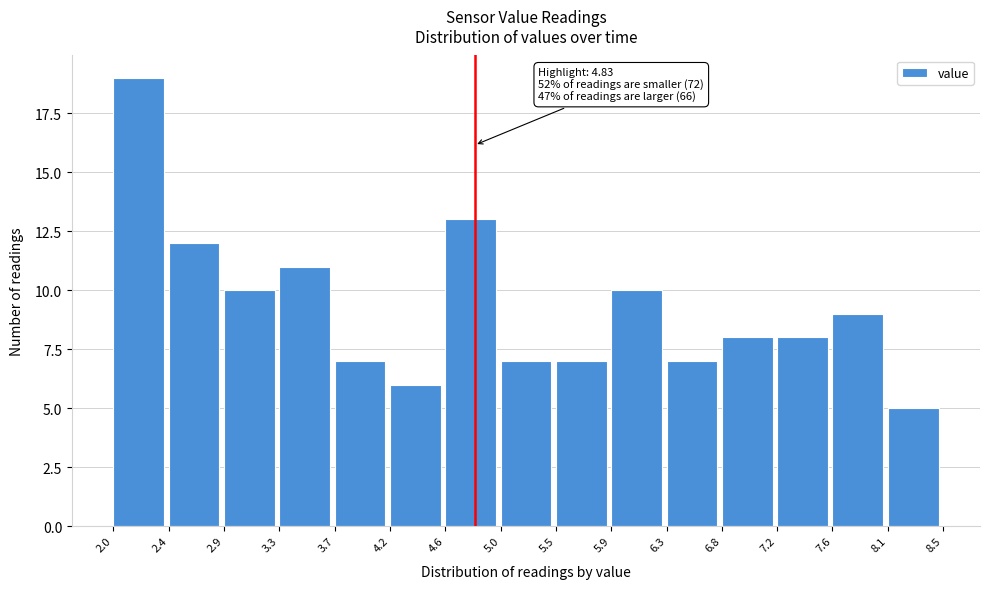

Which range on the x-axis has the tallest bar?

2.0 to 2.4